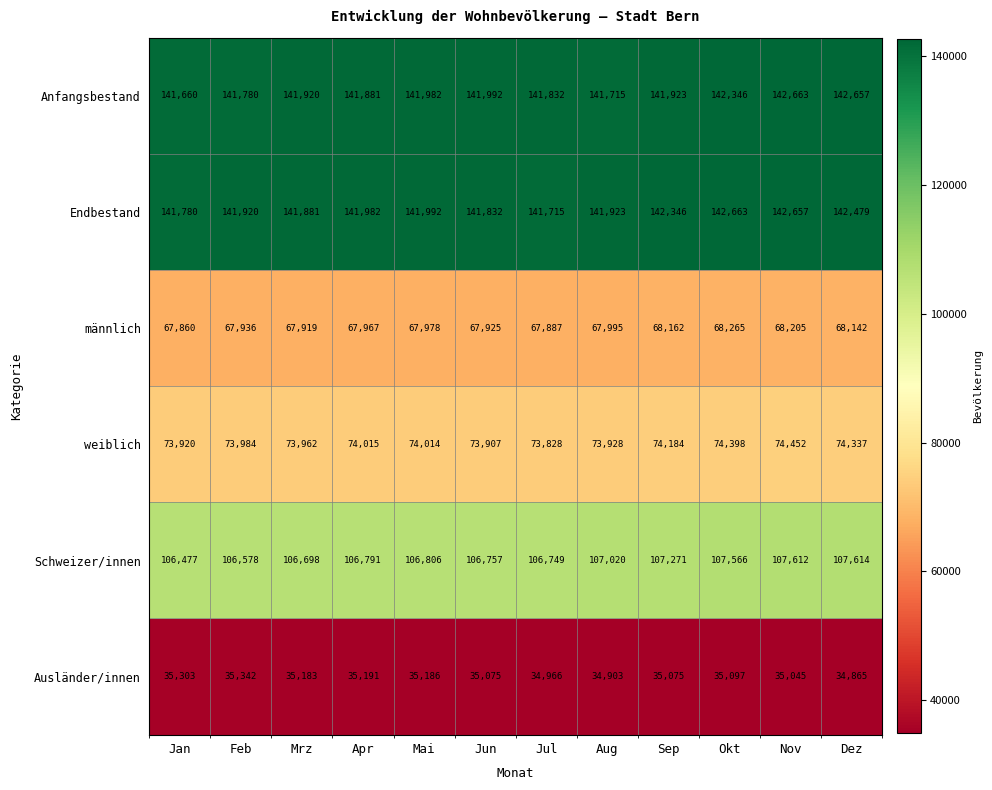

What is the total value across all series at Aug?

567484